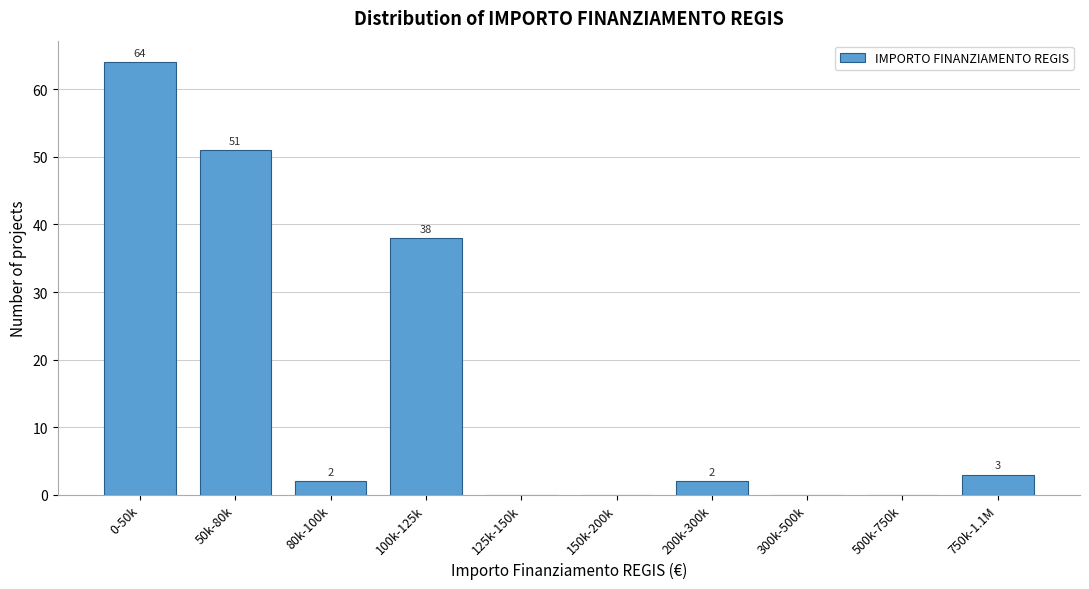

Reading left to right, what are all the values shown in this chart?

0-50k=64	50k-80k=51	80k-100k=2	100k-125k=38	125k-150k=0	150k-200k=0	200k-300k=2	300k-500k=0	500k-750k=0	750k-1.1M=3